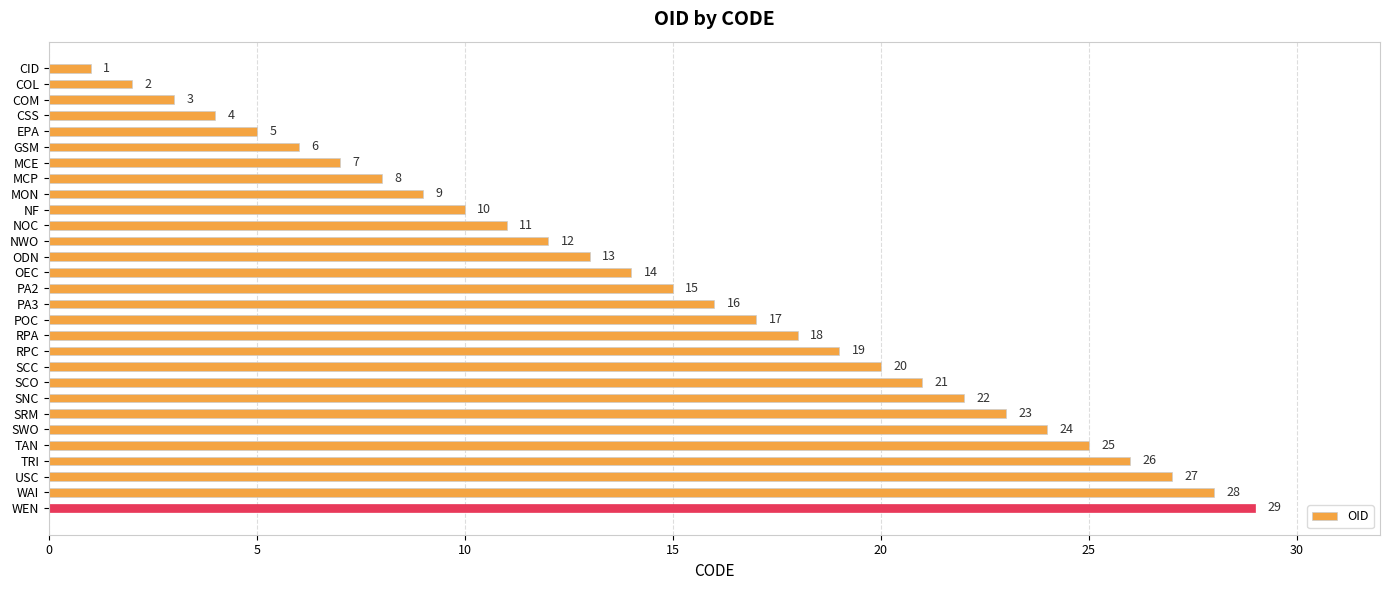

The chart shows a value of 22 at SNC. True or false?

True